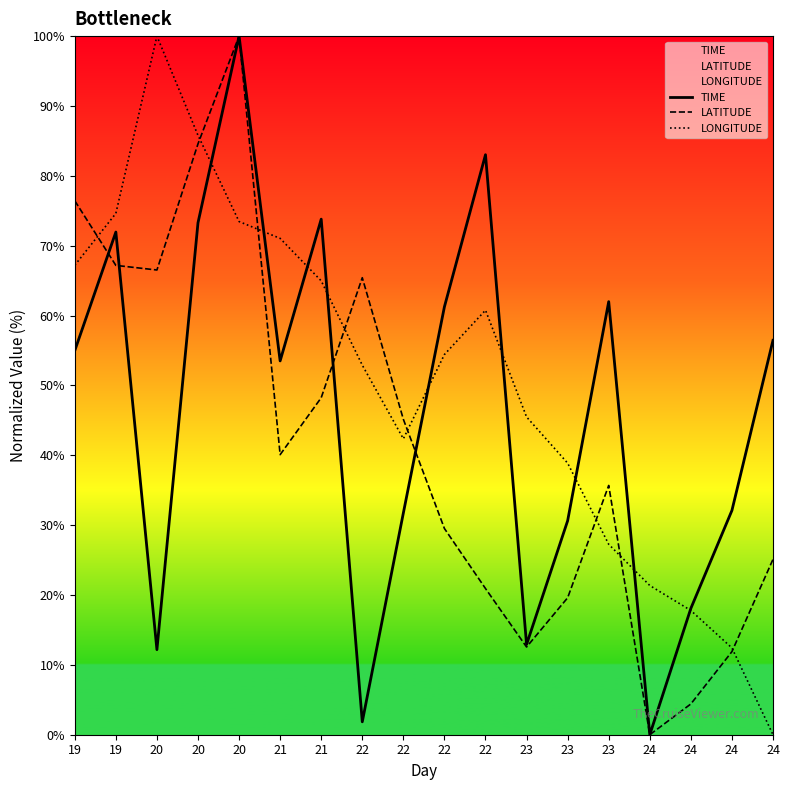

How many positive values does the LATITUDE series have?

17